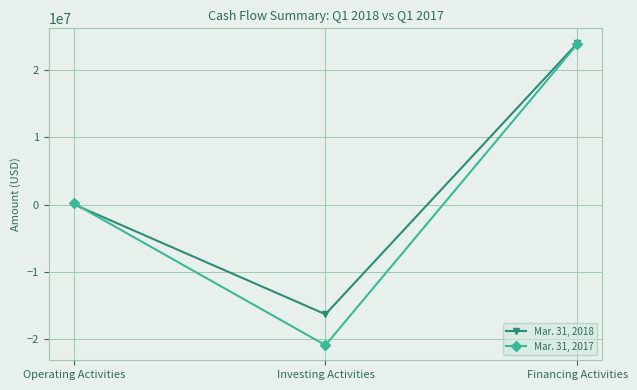

What is the approximate value of Mar. 31, 2018 at Investing Activities?

-16323214